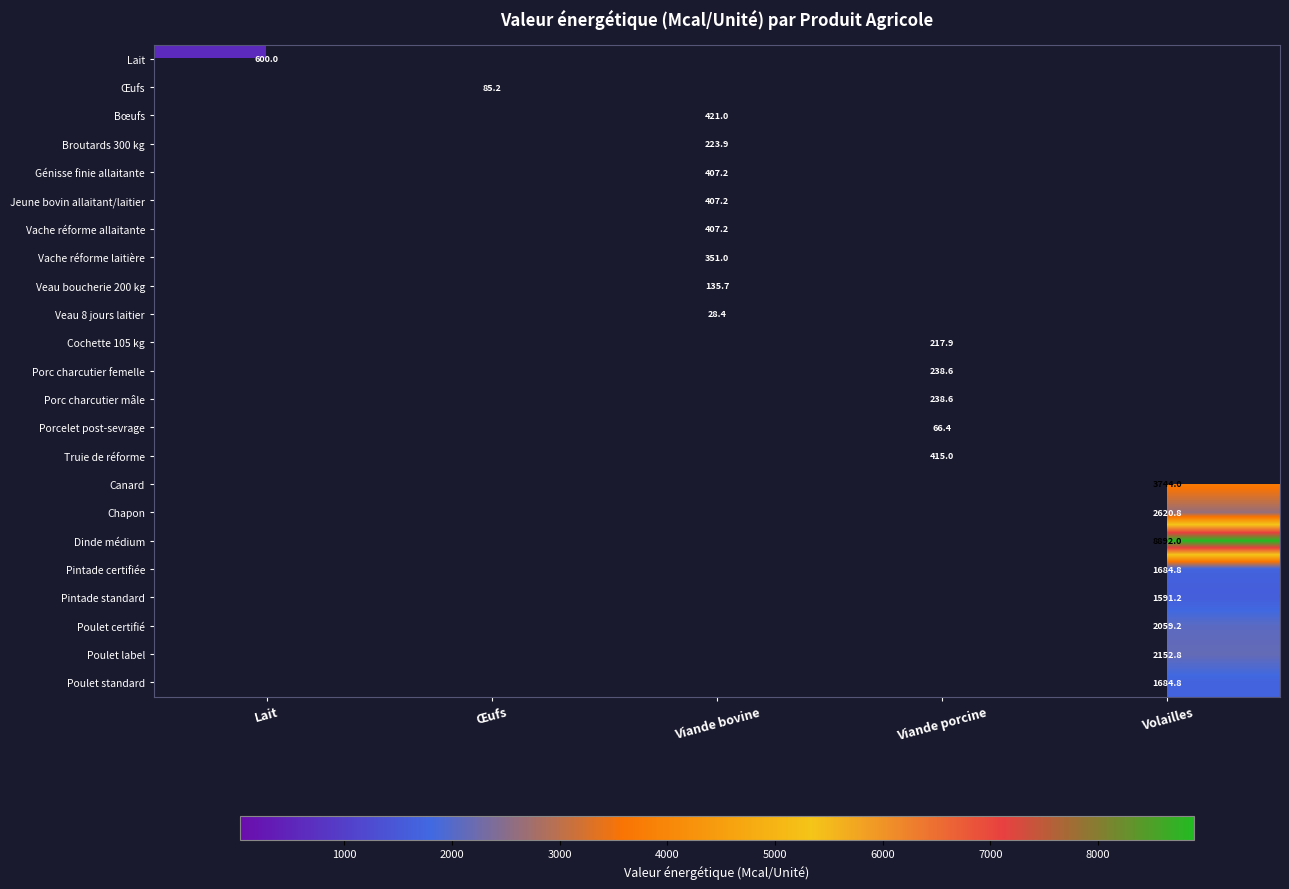

The value of Bœufs at Viande bovine is 722.3. True or false?

False